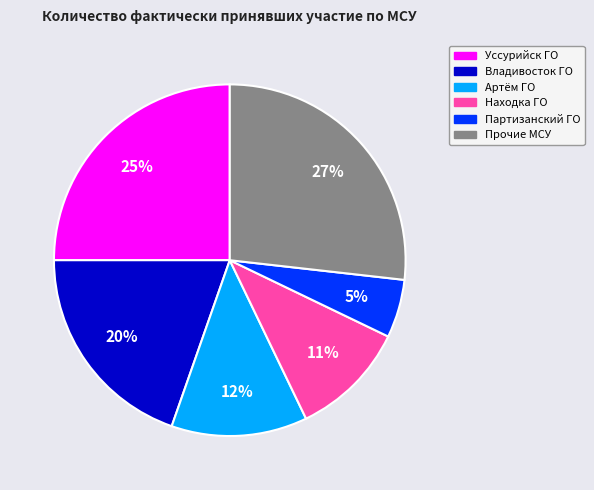

Is there a majority slice in this chart?

No